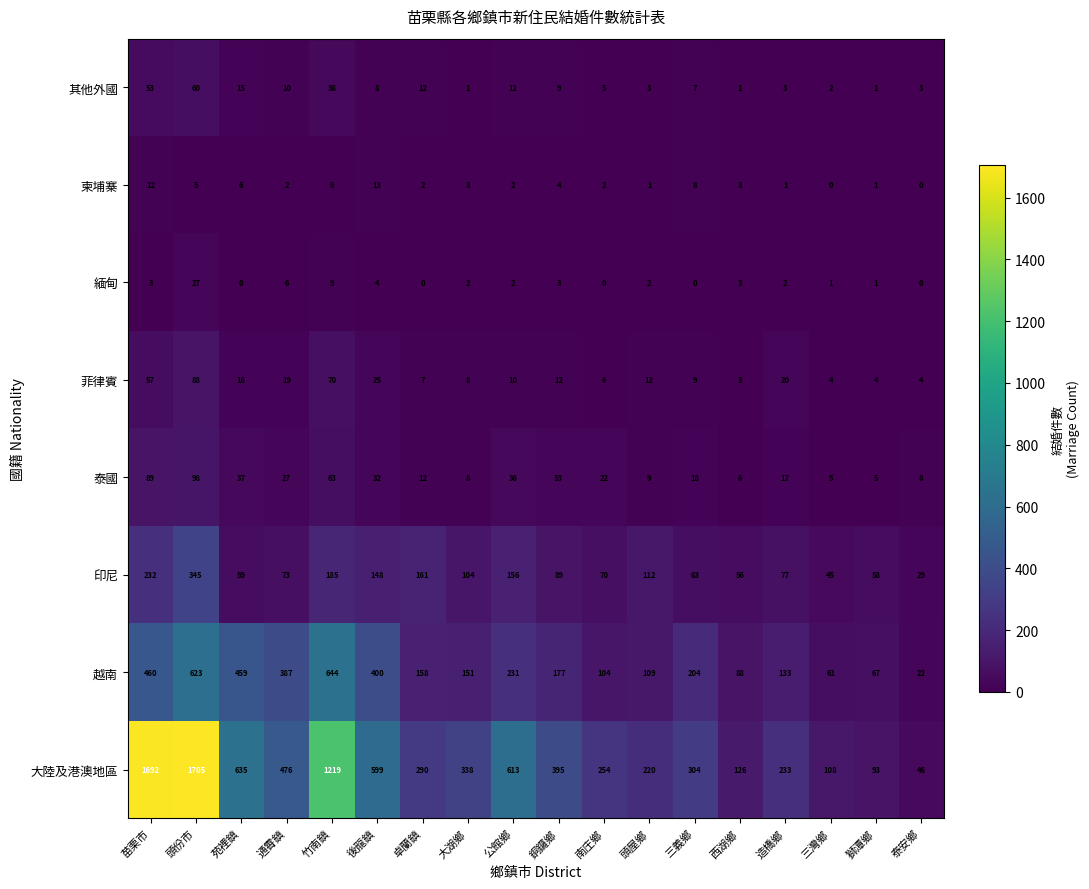

How many distinct data groups are displayed?

8